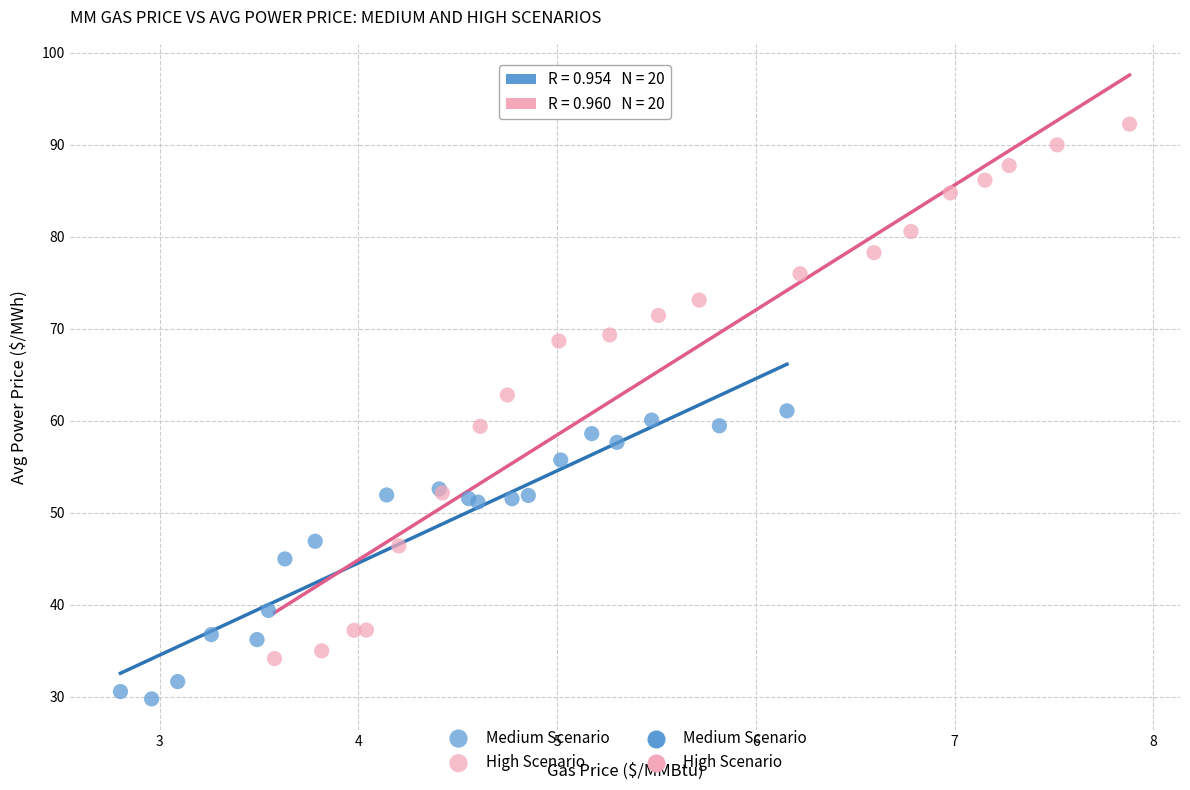

Which series has the widest spread of Y values?

High Scenario